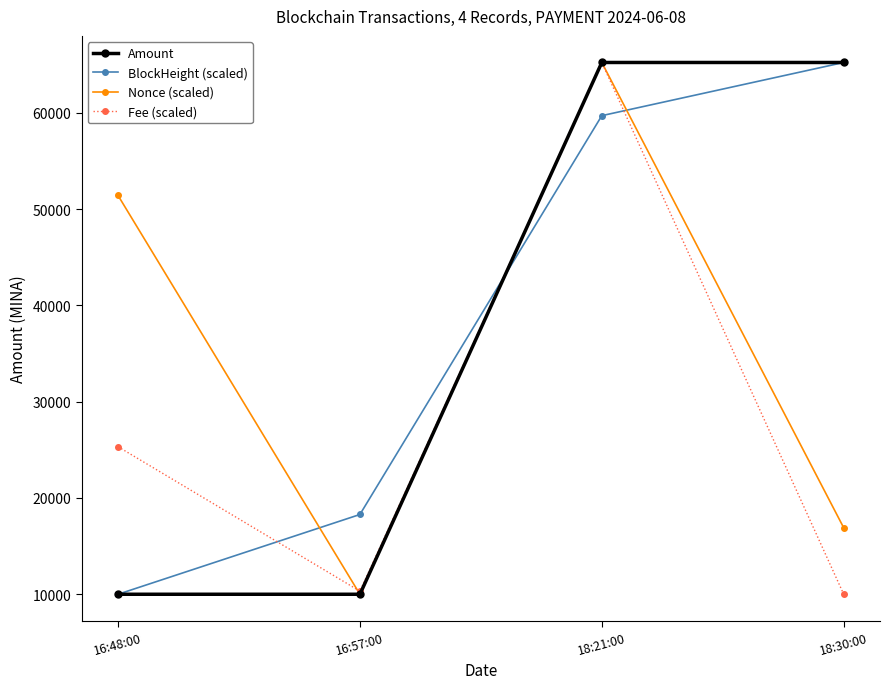

In Fee (scaled), how many points are higher than both neighbors (excluding endpoints)?

1